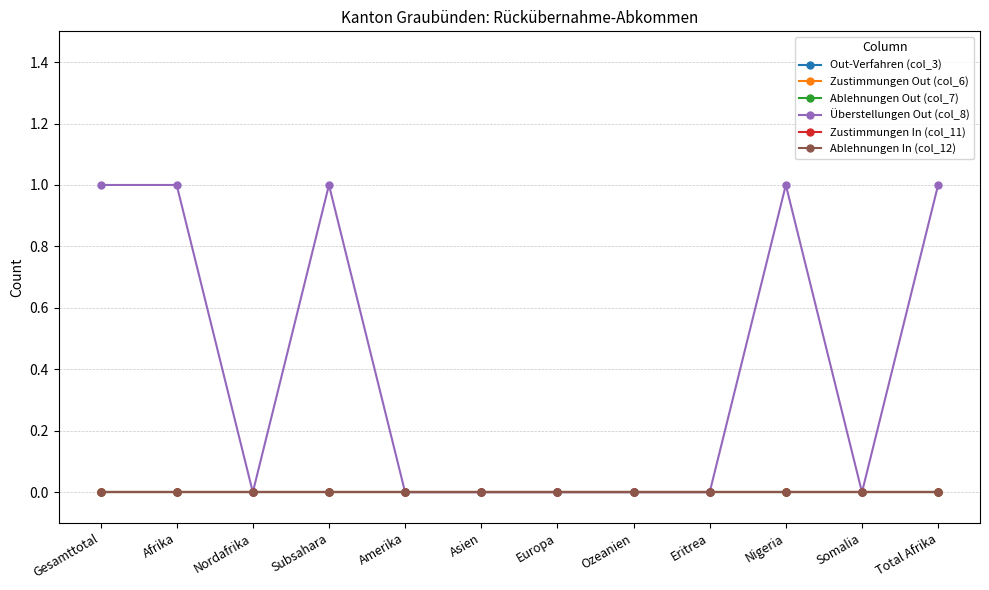

Is this an area chart (filled region under the line)?

No